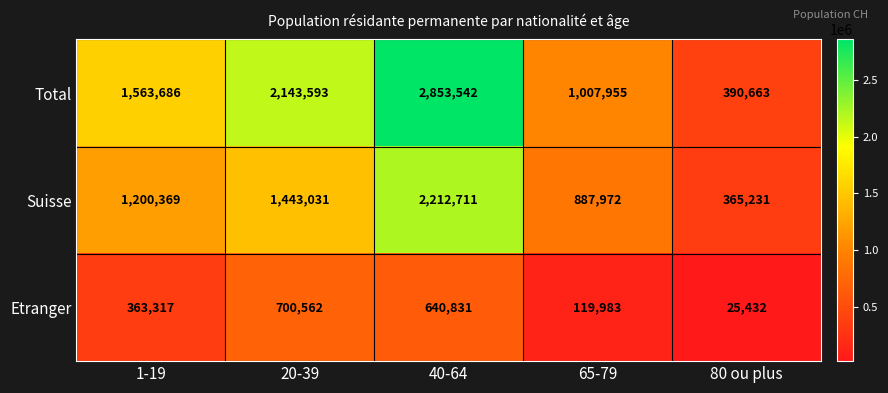

List the series in order of their overall mean, lowest first.

Etranger, Suisse, Total